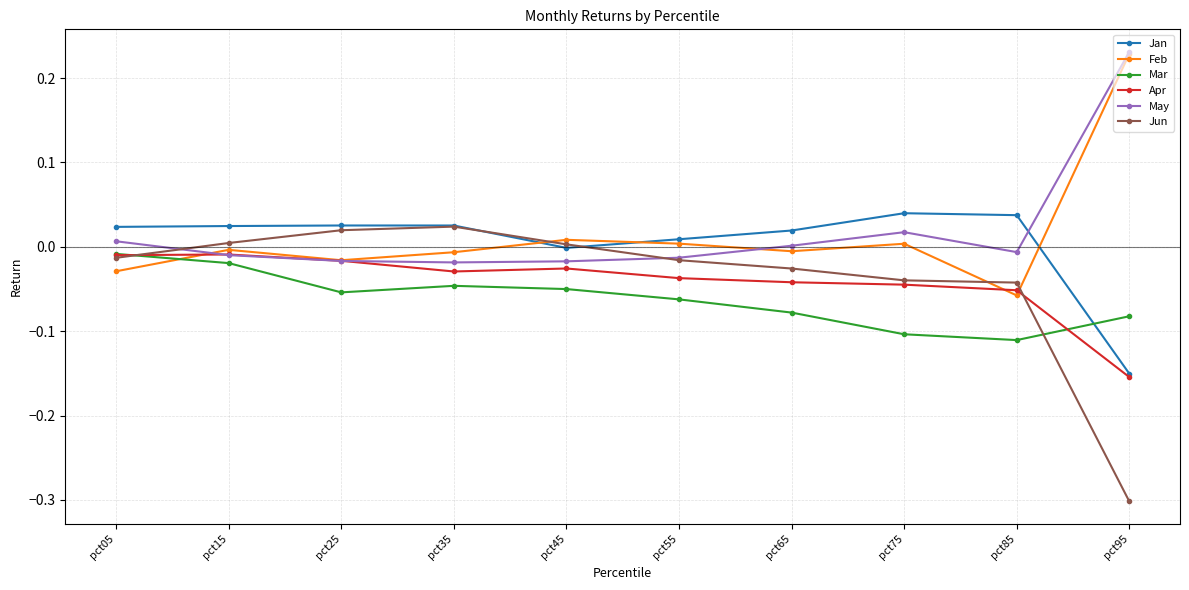

What are all the series names shown in the legend?

Jan, Feb, Mar, Apr, May, Jun